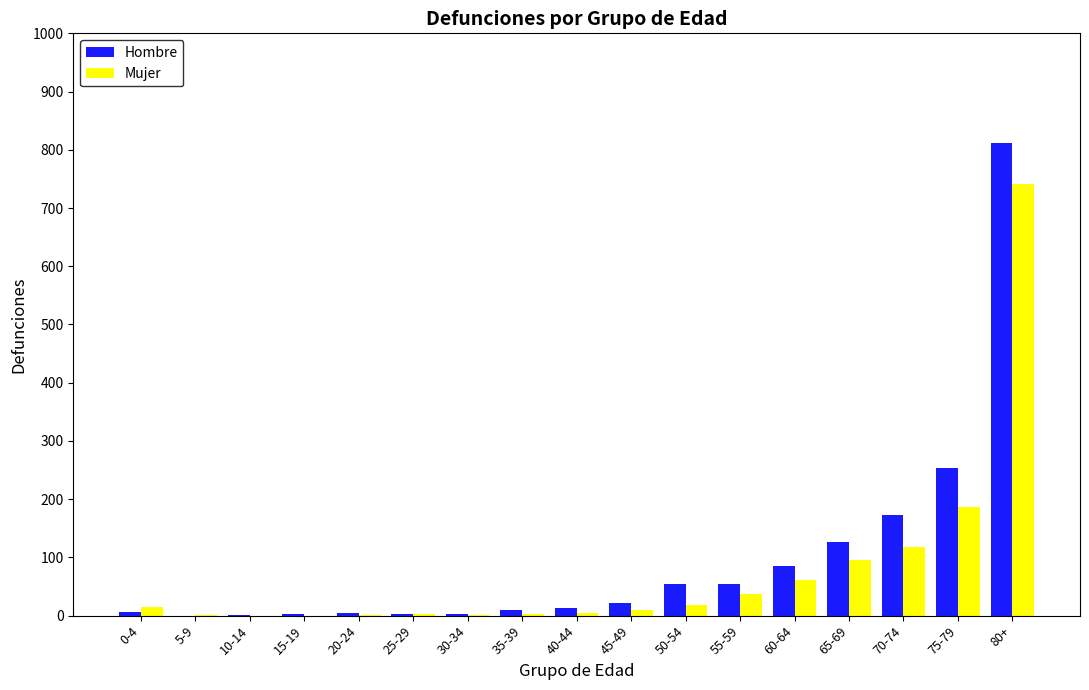

True or false: Mujer has a value of 184 at 70-74.

False